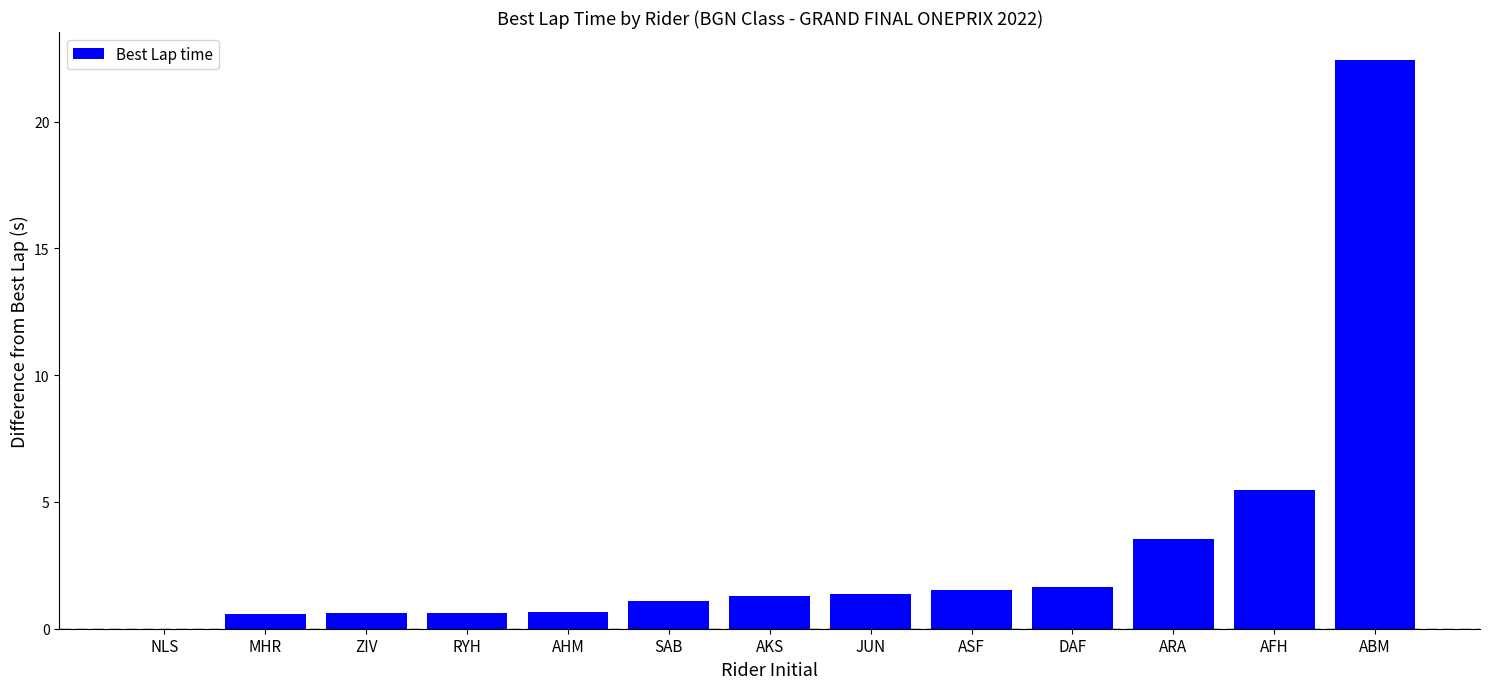

What is the sum of all values?

40.8